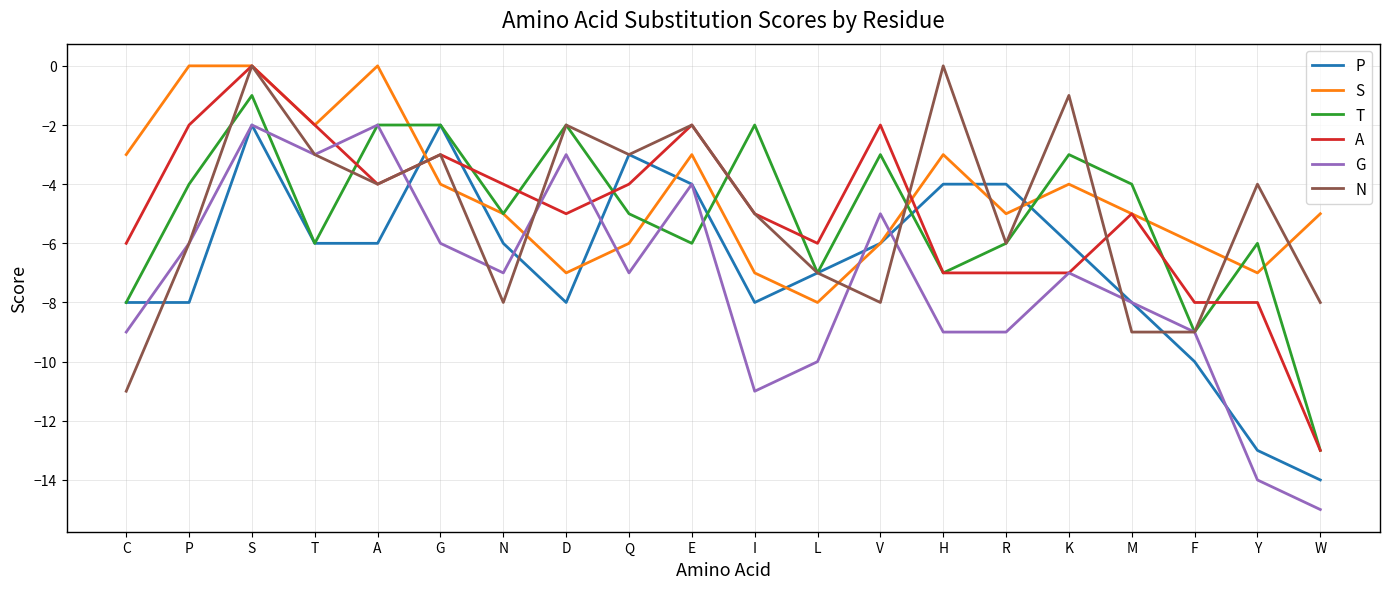

Where is N nearest to the value -5?

I